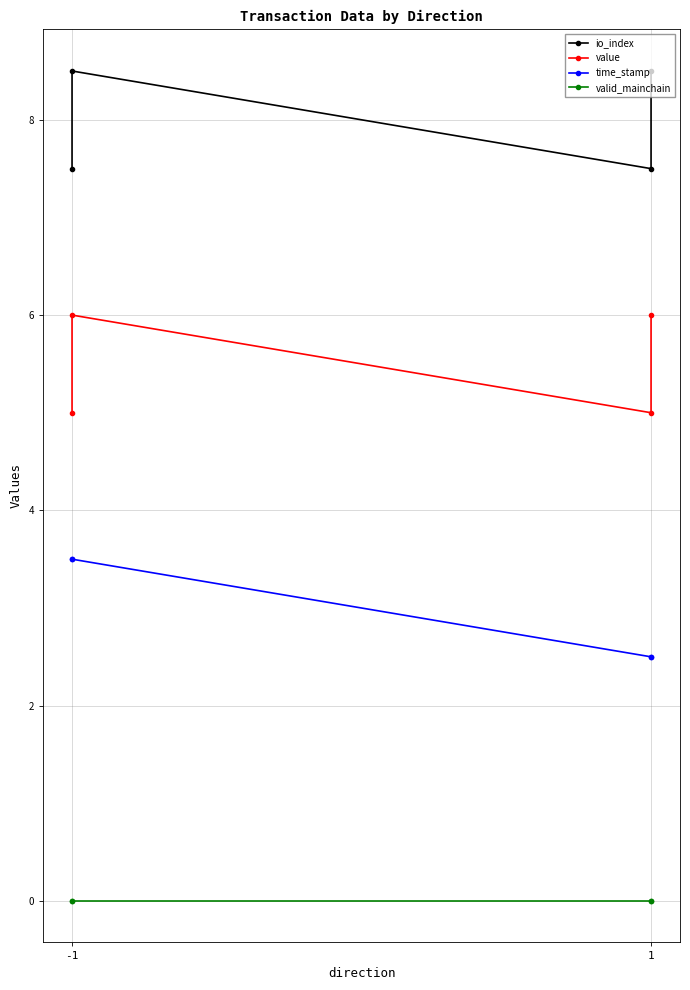

What are all the series names shown in the legend?

io_index, value, time_stamp, valid_mainchain